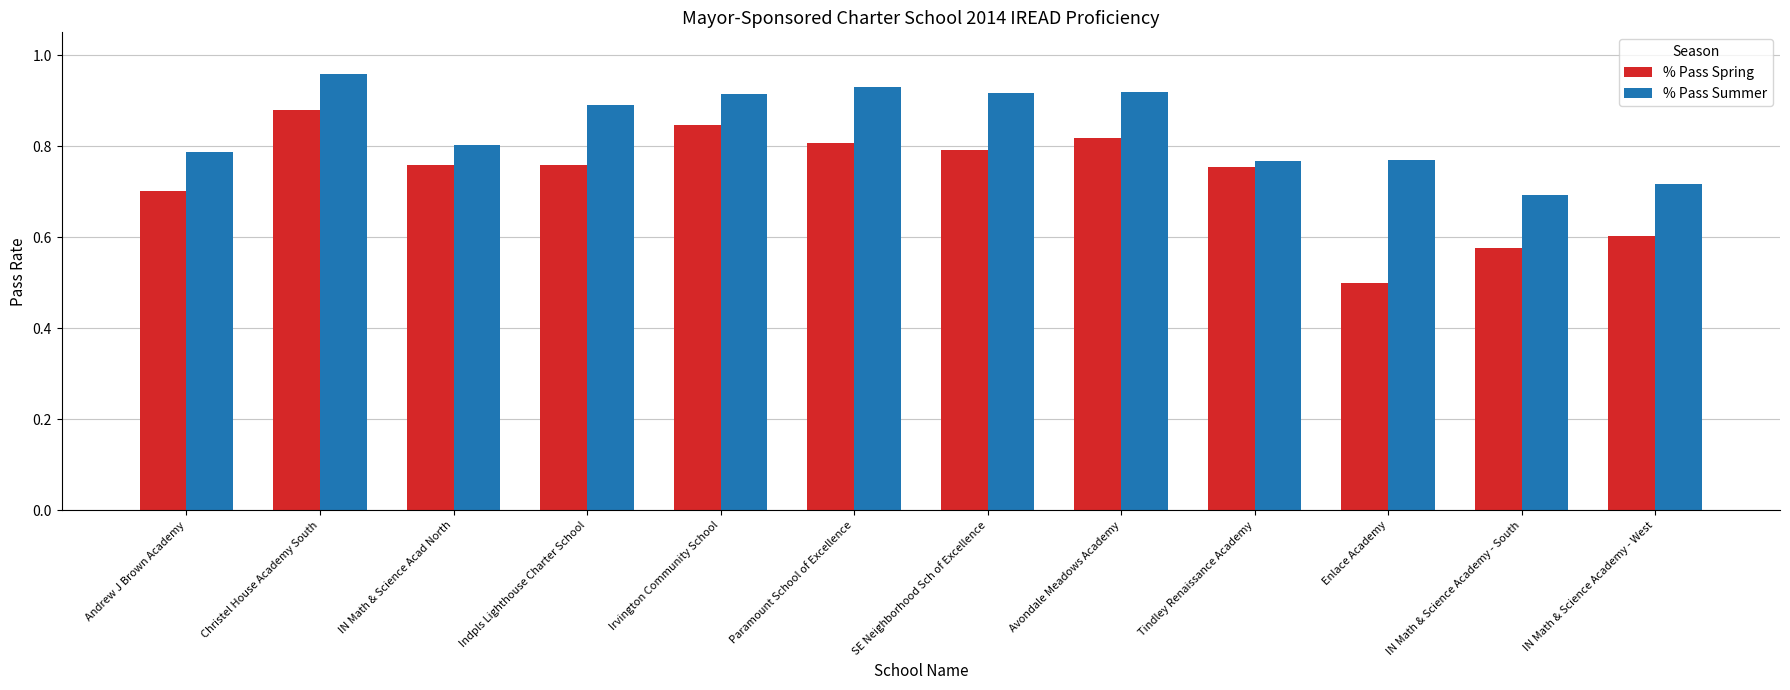

Which series has the largest total across all categories?

% Pass Summer